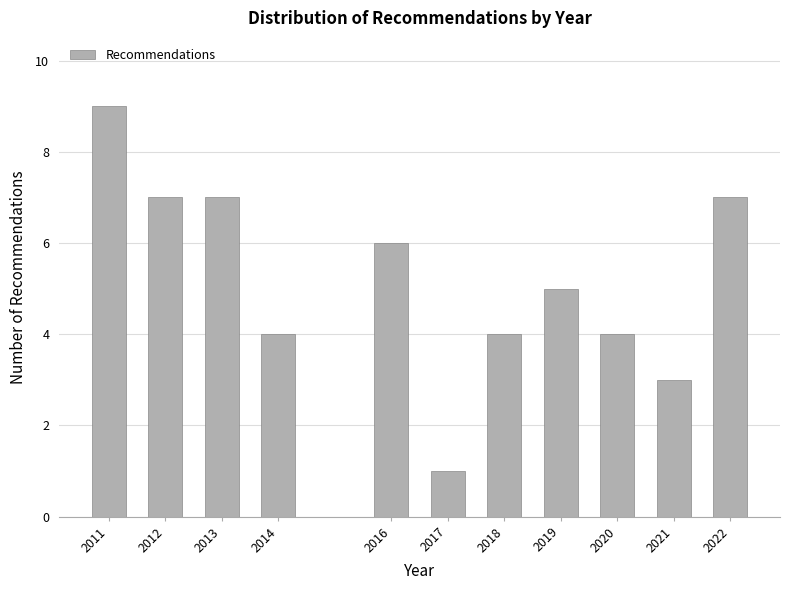

Reading left to right, list all the values displayed in this chart.

2011=9	2012=7	2013=7	2014=4	2016=6	2017=1	2018=4	2019=5	2020=4	2021=3	2022=7